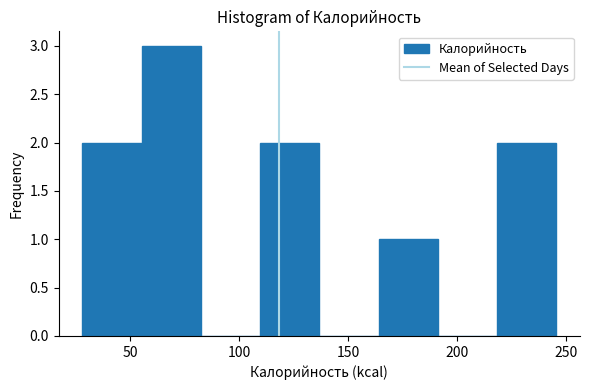

Reading left to right, list every bar in this chart as the range it spans on the x-axis followed by its height. Neither the bar edges nor the heights are printed on the chart, so give them approximately, as read against the axes.

30 to 55: 2
55 to 80: 3
80 to 110: 0
110 to 135: 2
135 to 165: 0
165 to 190: 1
190 to 220: 0
220 to 245: 2